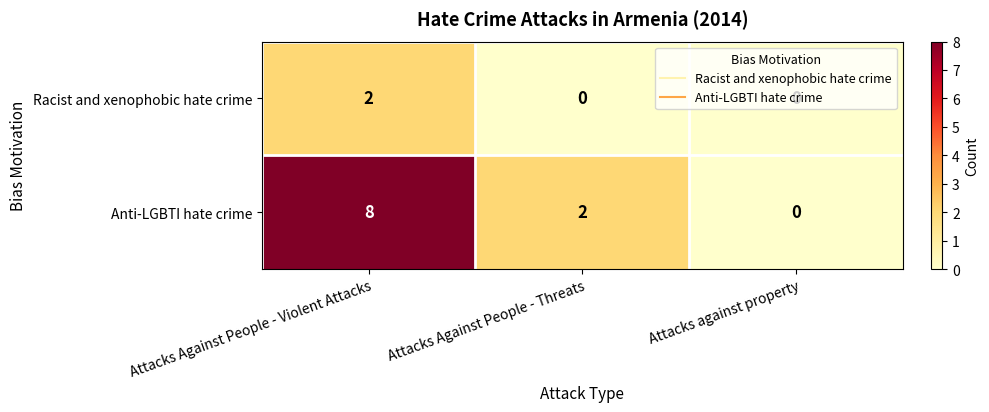

Between Attacks Against People - Violent Attacks and Attacks Against People - Threats, which series saw the biggest shift?

Anti-LGBTI hate crime